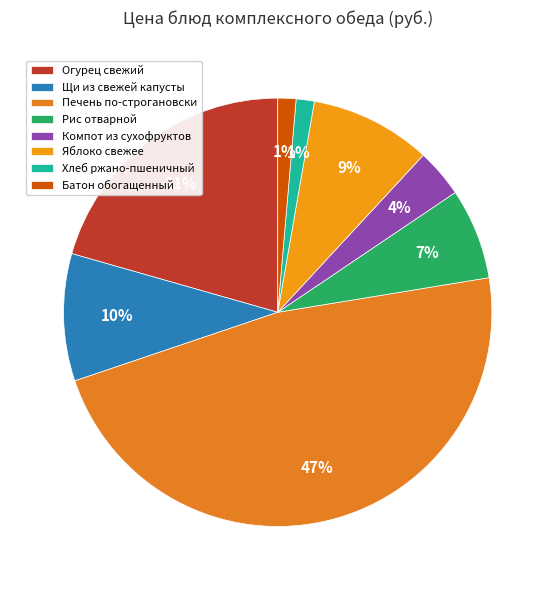

Which slice is the largest?

Печень по-строгановски